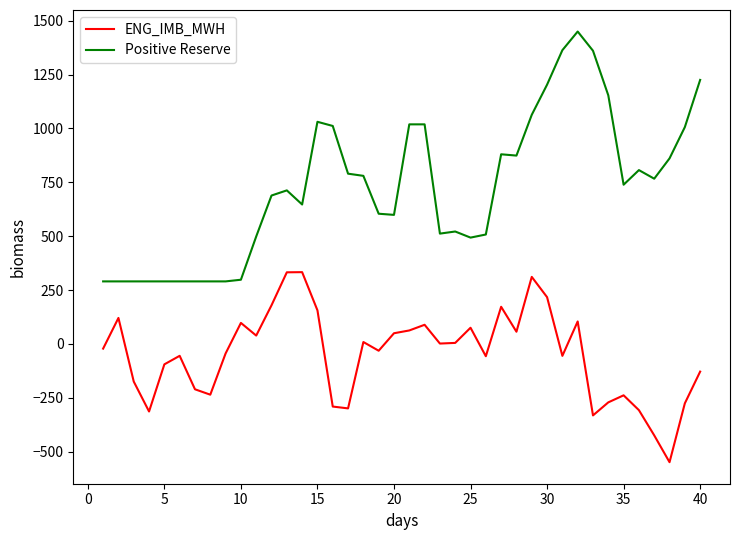

What is the greatest value displayed?

1449.9